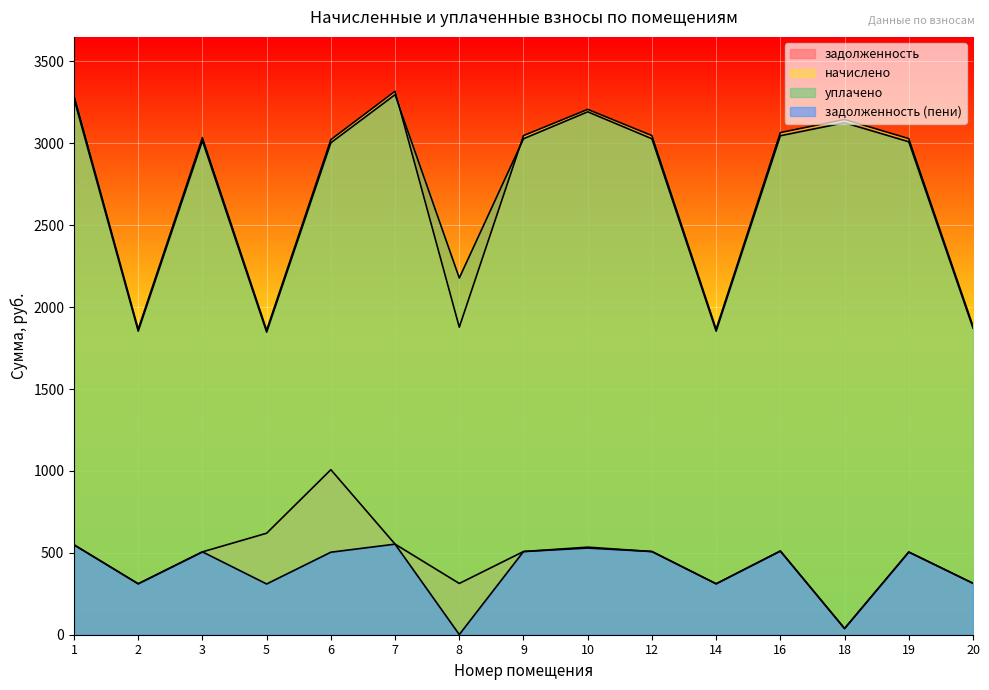

True or false: начислено has more than 0 points higher than both neighbors.

True